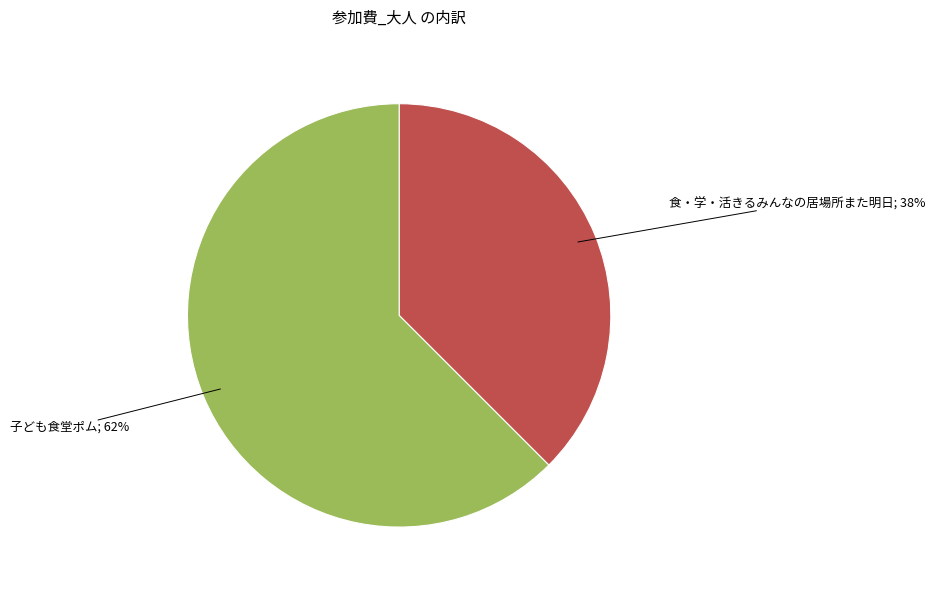

Is there any slice that represents more than half of the pie?

Yes